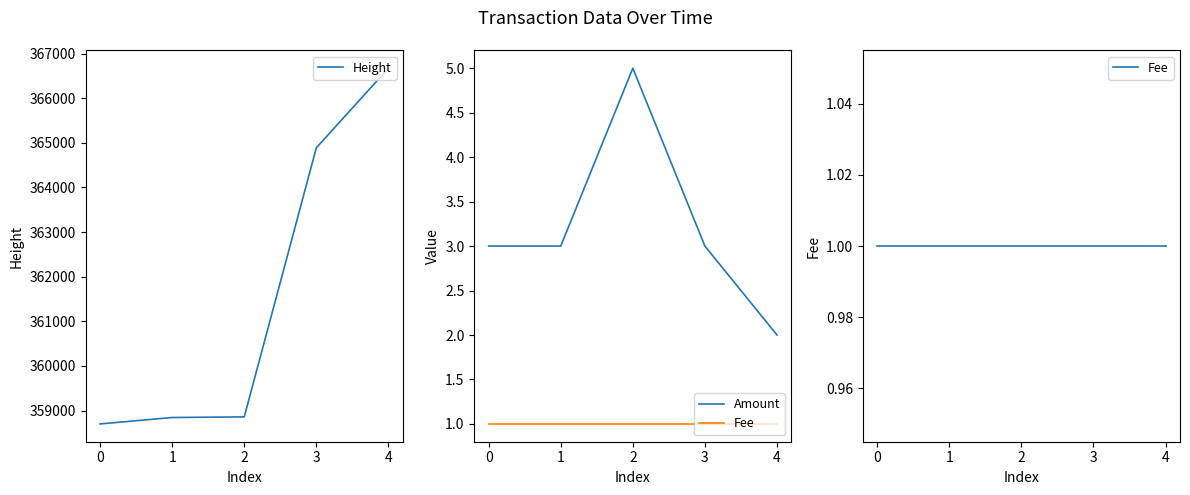

What is the minimum value for Amount?

2